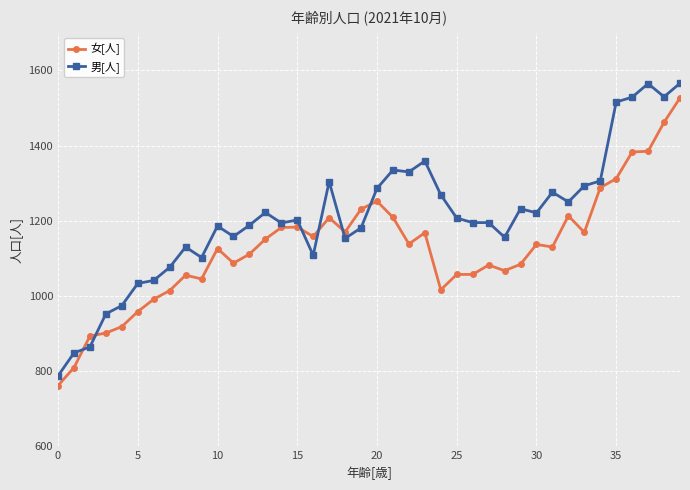

What is the sum of all 女[人] values?

45088